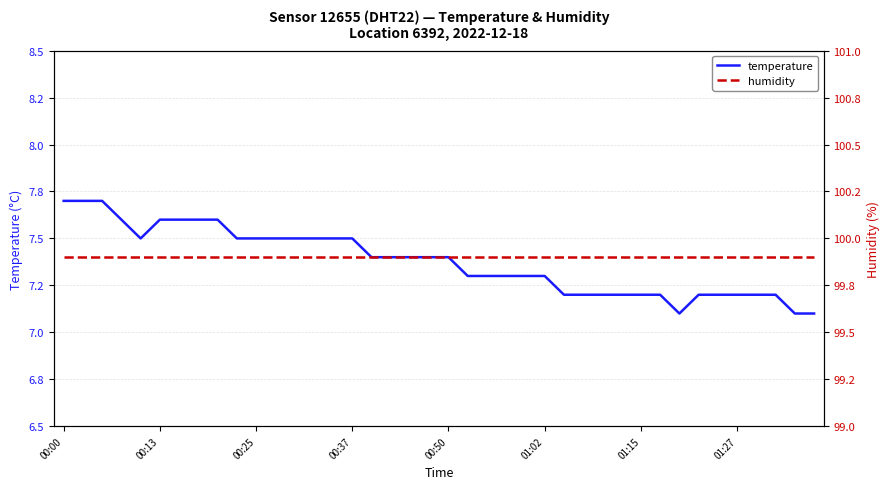

What is the difference between the highest and lowest values at 12?

92.4